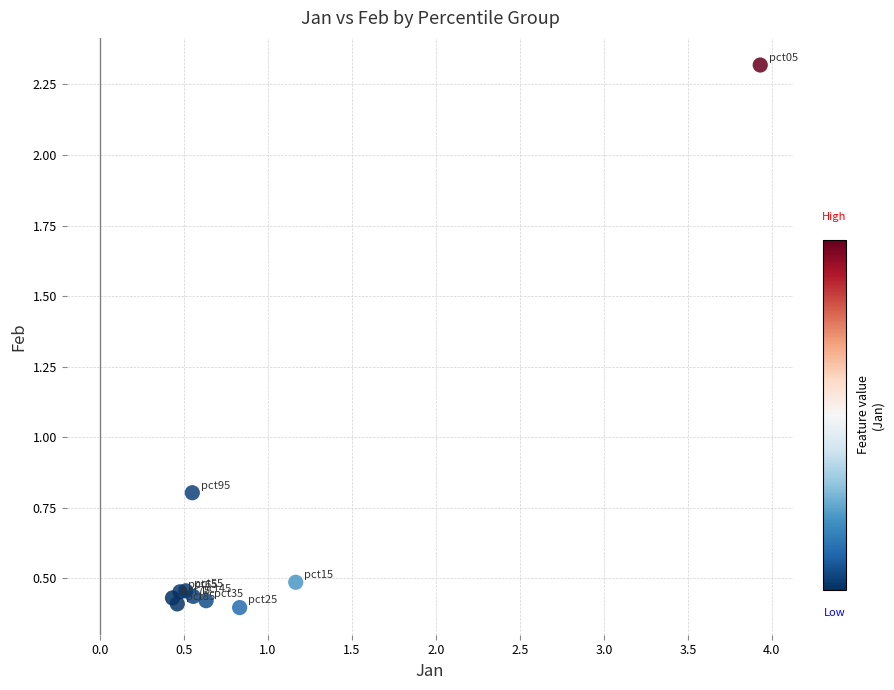

What Y value in the scatter plot is closest to 1?

0.8